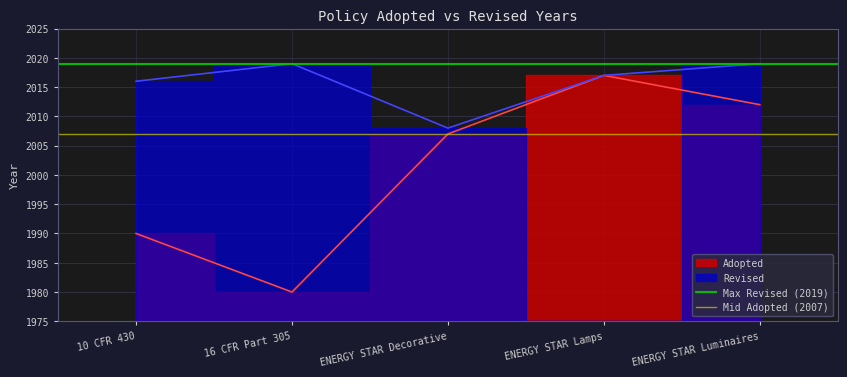

Where is Mid Adopted (2007) nearest to the value 2007?

10 CFR 430